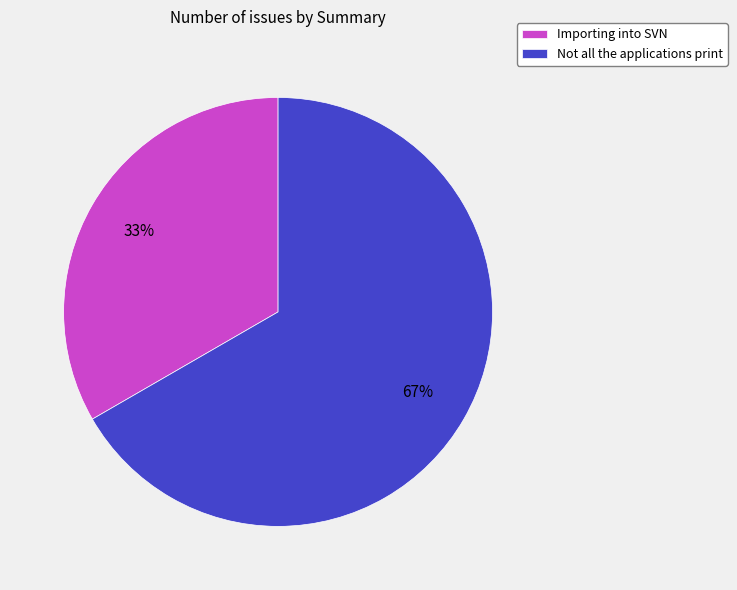

Is Not all the applications print the majority of the pie?

Yes